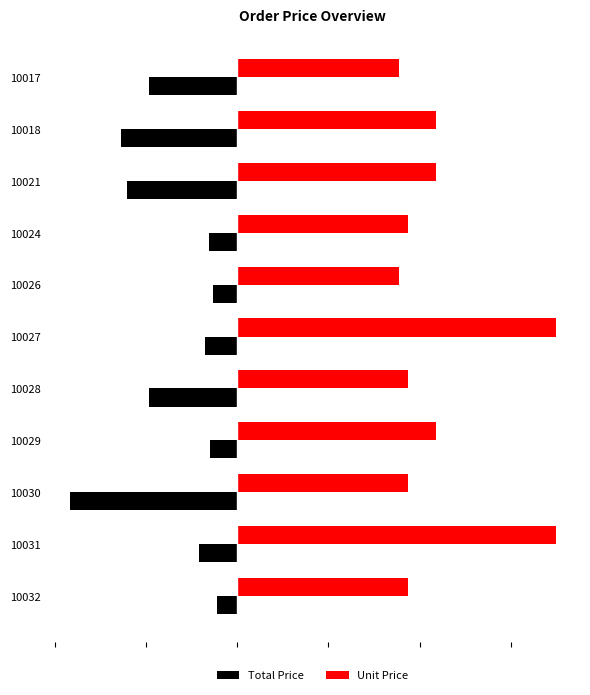

Reading left to right, what are all the values shown in this chart?

Total Price: -4.8	-6.4	-6.1	-1.6	-1.3	-1.7	-4.9	-1.5	-9.2	-2.1	-1.1
Unit Price: 8.8	10.9	10.9	9.4	8.8	17.5	9.4	10.9	9.4	17.5	9.4